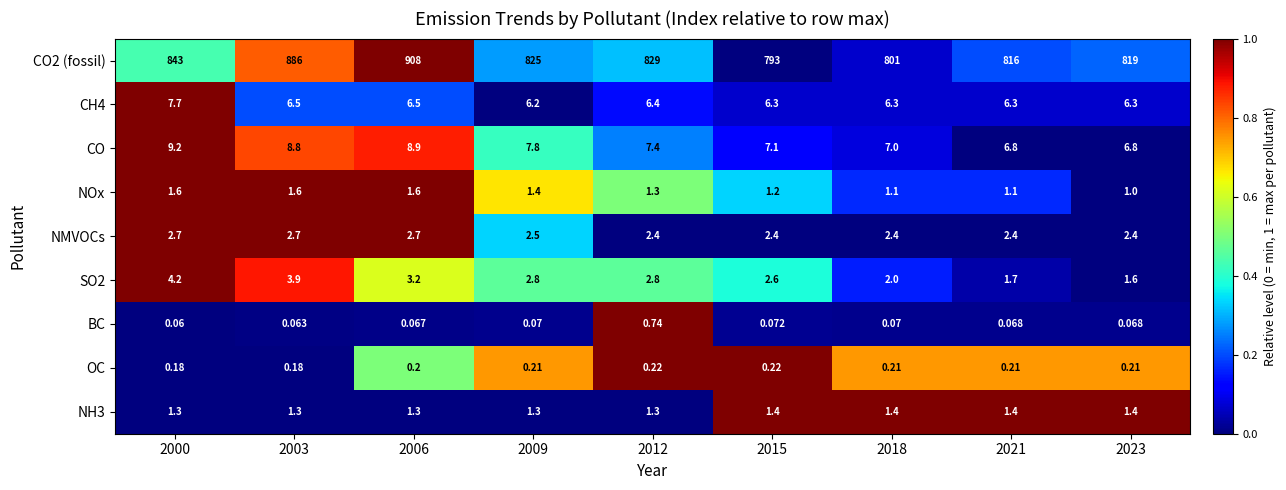

At how many categories does at least one series exceed 0?

9